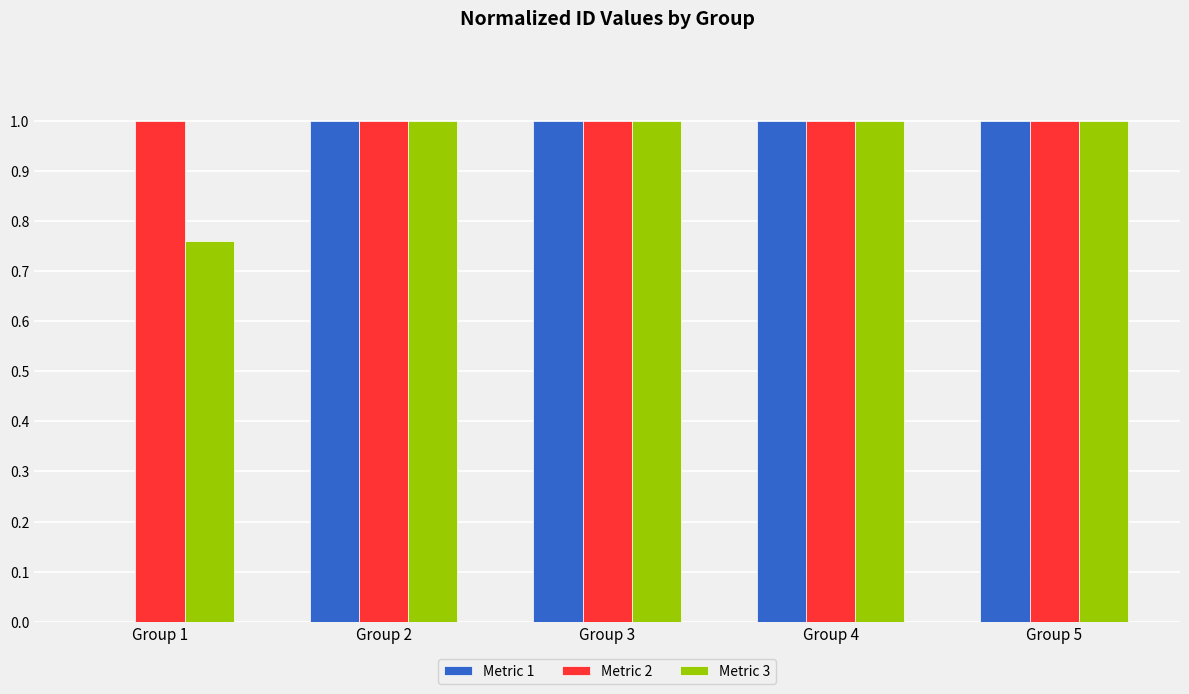

True or false: Metric 3 has a value of 1.0 at Group 3.

True